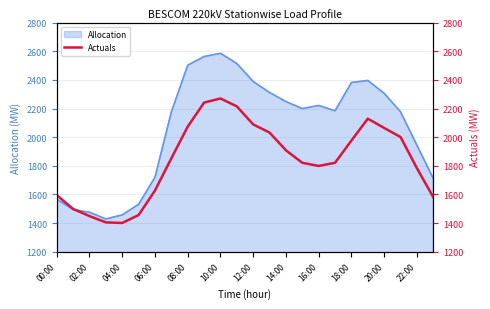

What is the maximum value for Allocation?

2585.5